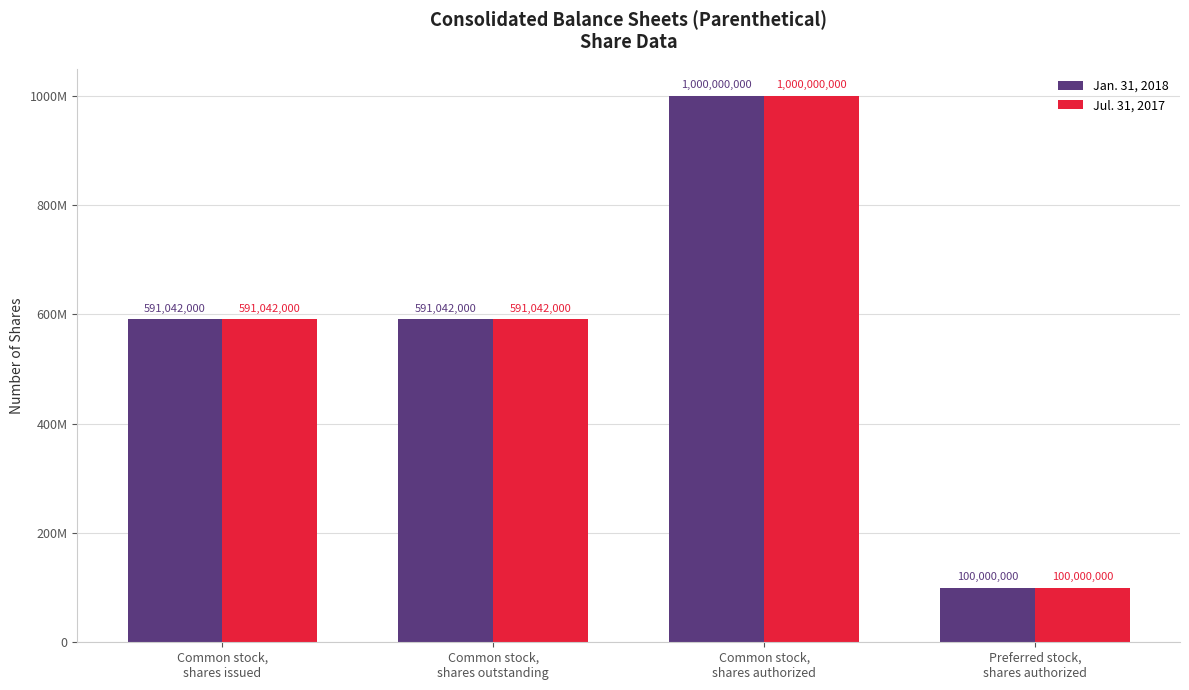

What is the value of the Jan. 31, 2018 bar at the 1st from the left?

591042000